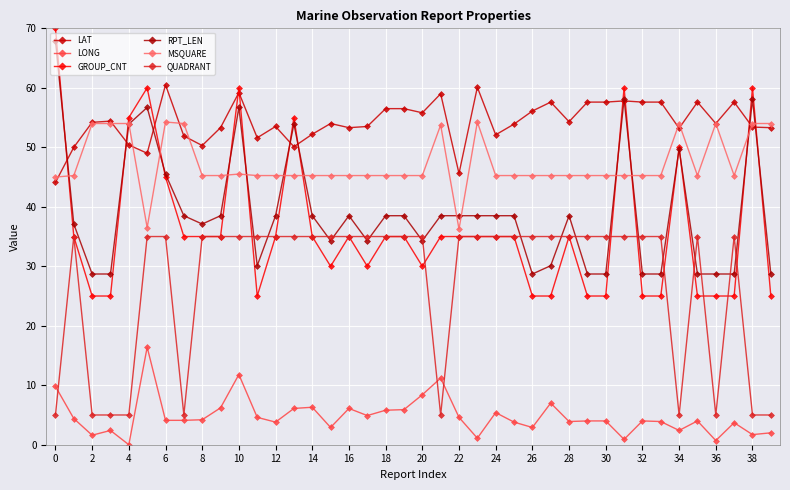

Does the chart have visible grid lines?

Yes